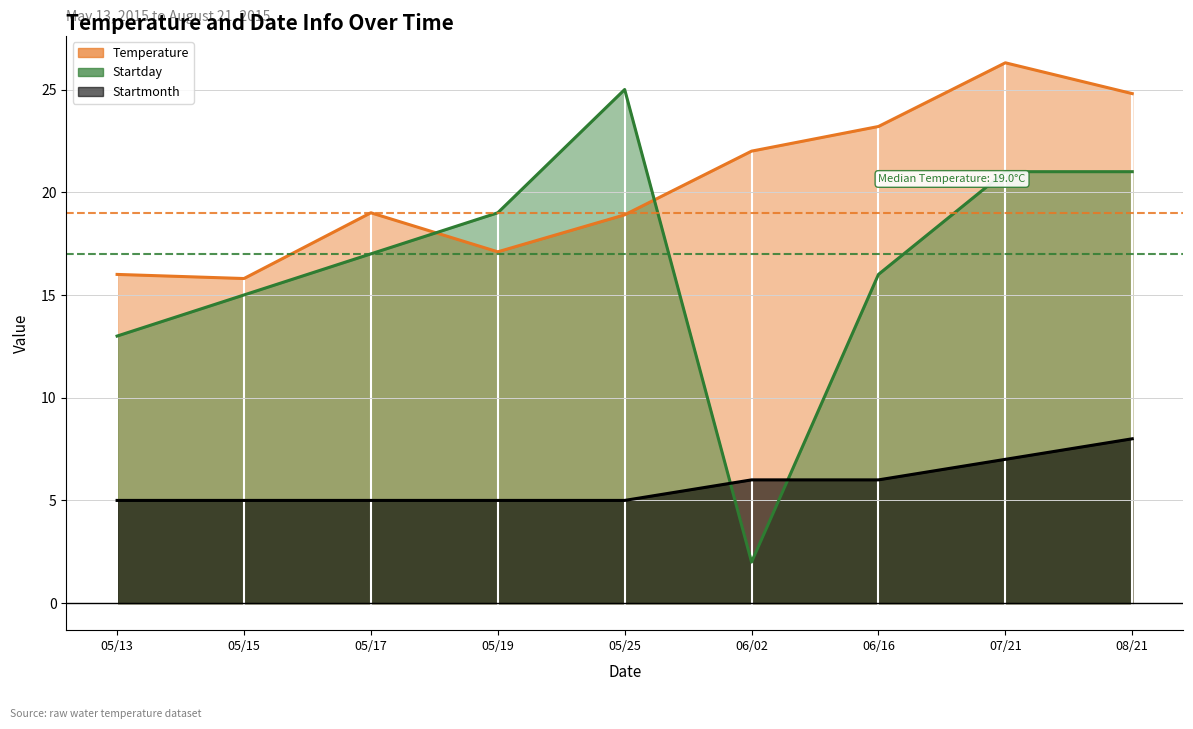

List the series in order of their peak value, lowest first.

Startmonth, Startday, Temperature